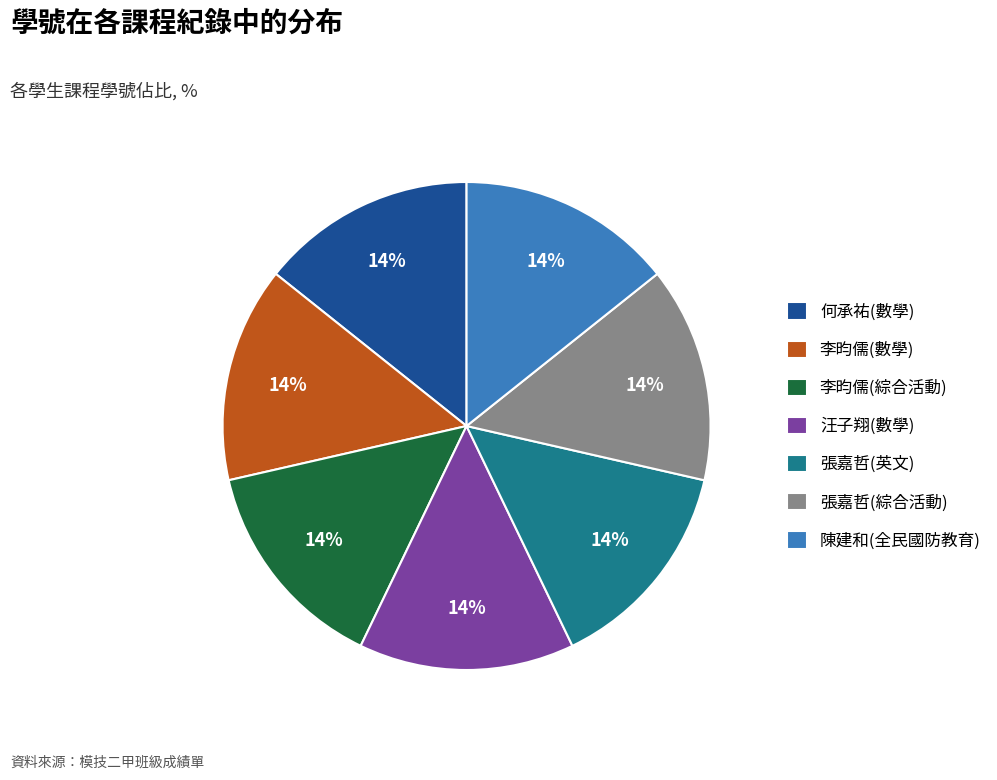

Approximately how many times larger is the value at 張嘉哲(綜合活動) compared to 陳建和(全民國防教育)?

1.0